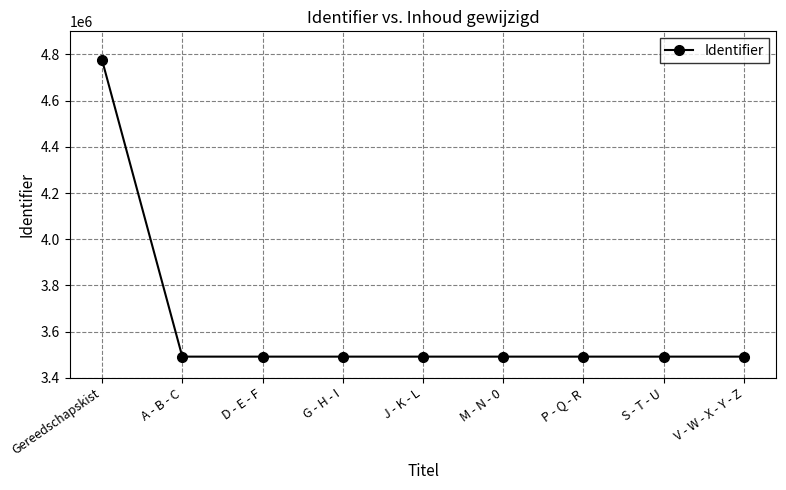

Does the chart display data point markers on the line(s)?

Yes